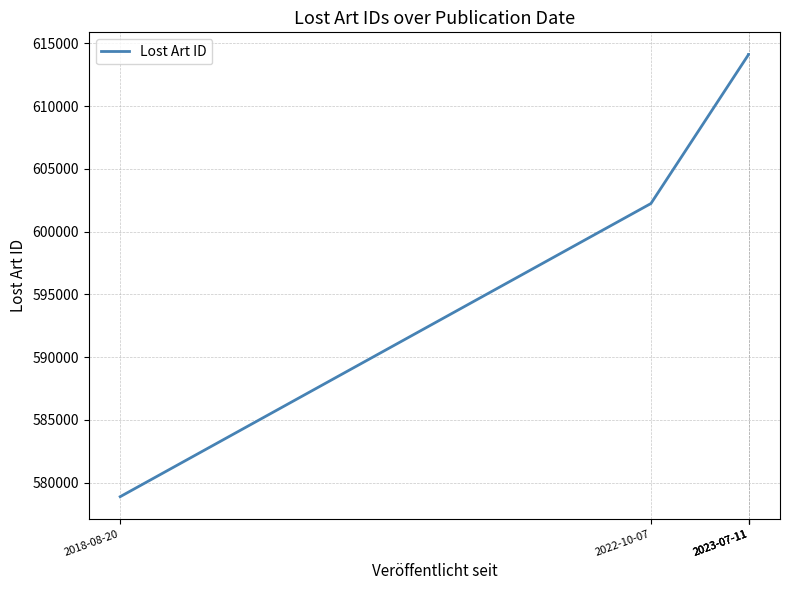

What is the ratio of the value at 2018-08-20 to the value at 2023-07-11?

0.9